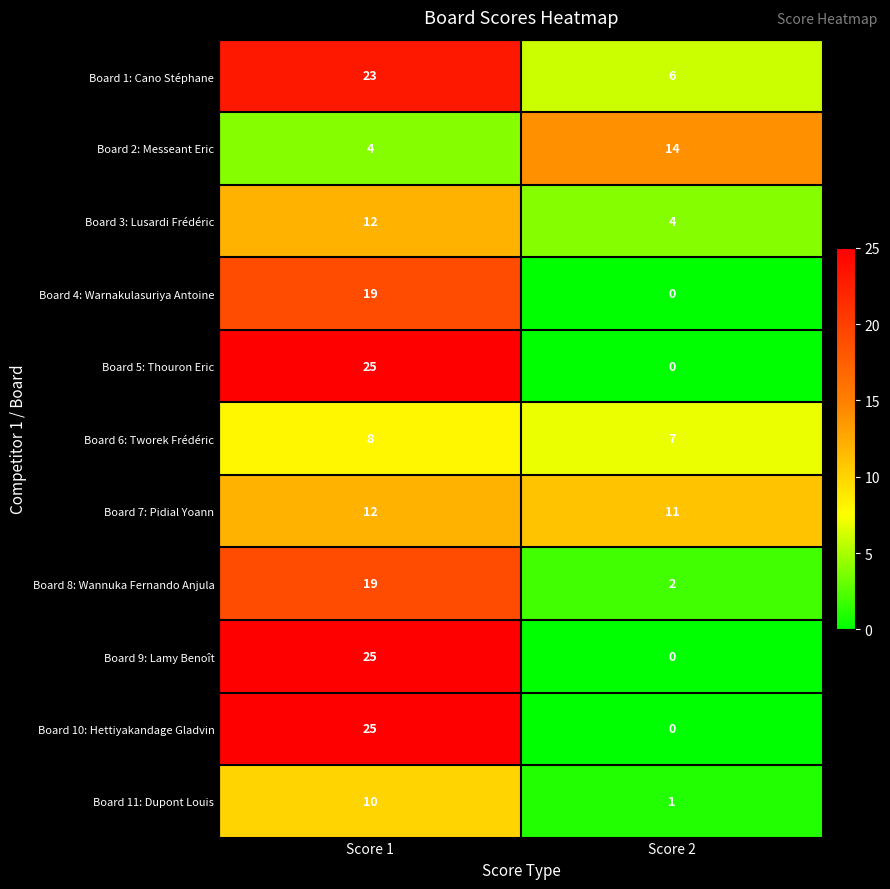

What is the difference between the maximum and minimum values in the Board 1: Cano Stéphane series?

17